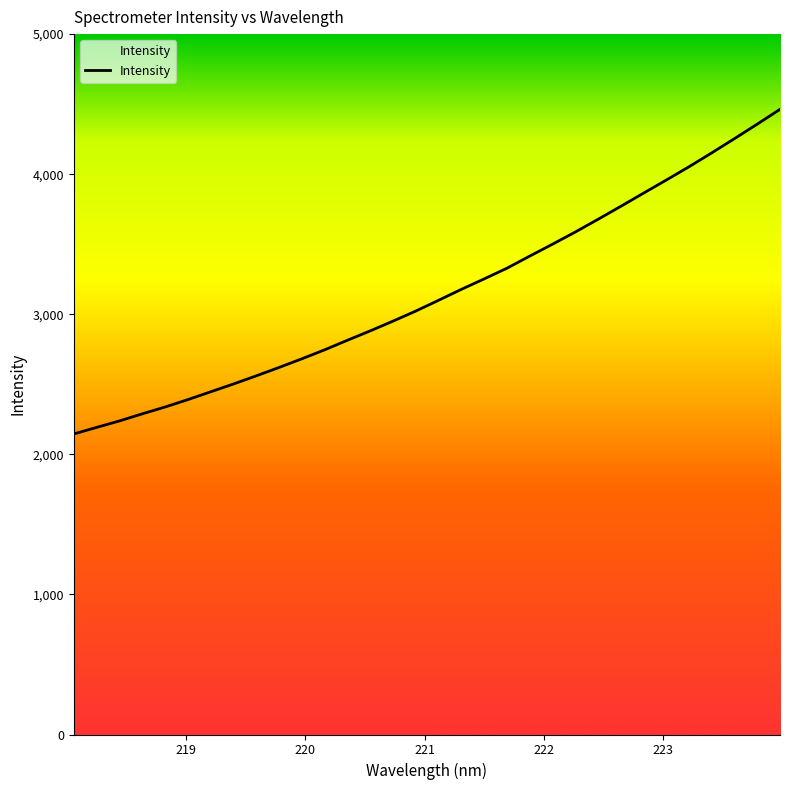

Reading right to left, what are all the values shown in this chart?

4463.1	4357.5	4254.0	4152.2	4052.9	3958.0	3864.4	3770.2	3677.5	3586.6	3499.8	3414.8	3328.5	3252.3	3177.6	3099.7	3022.7	2950.8	2881.3	2814.3	2746.0	2681.9	2620.1	2560.3	2502.1	2446.3	2390.6	2337.8	2289.0	2238.4	2192.3	2145.5